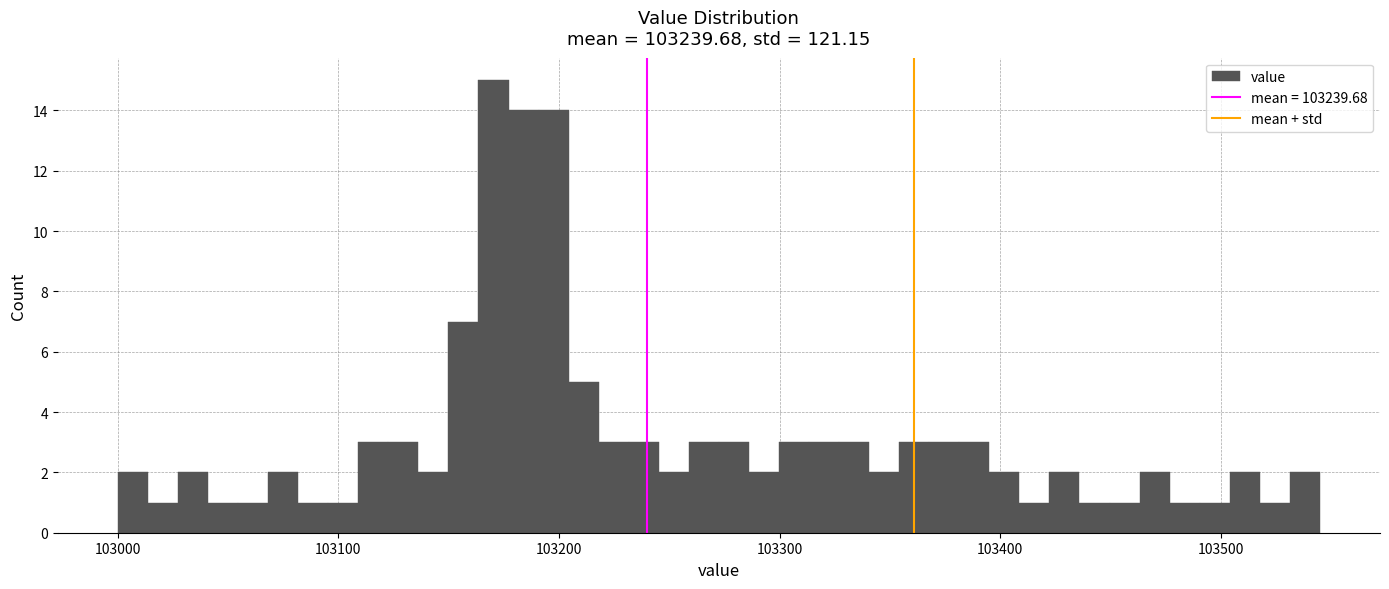

Read against the x-axis, roughly where is the centre of the tallest bar?

103170